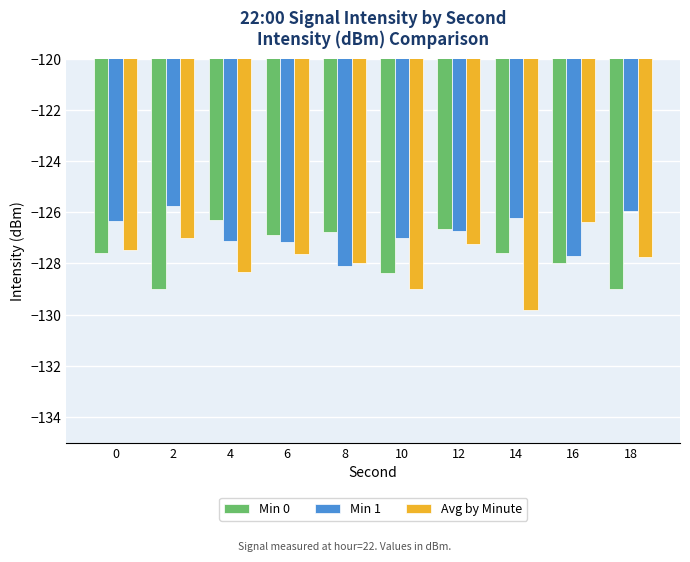

Which series has the largest range (max minus min)?

Avg by Minute